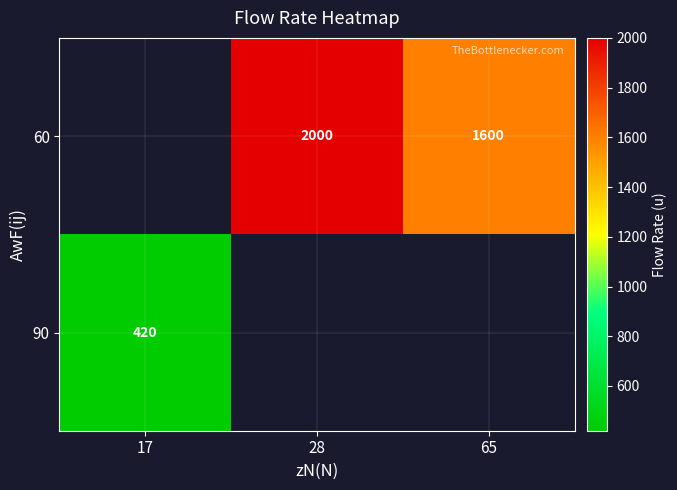

The 60 series shows 550 at 65. True or false?

False